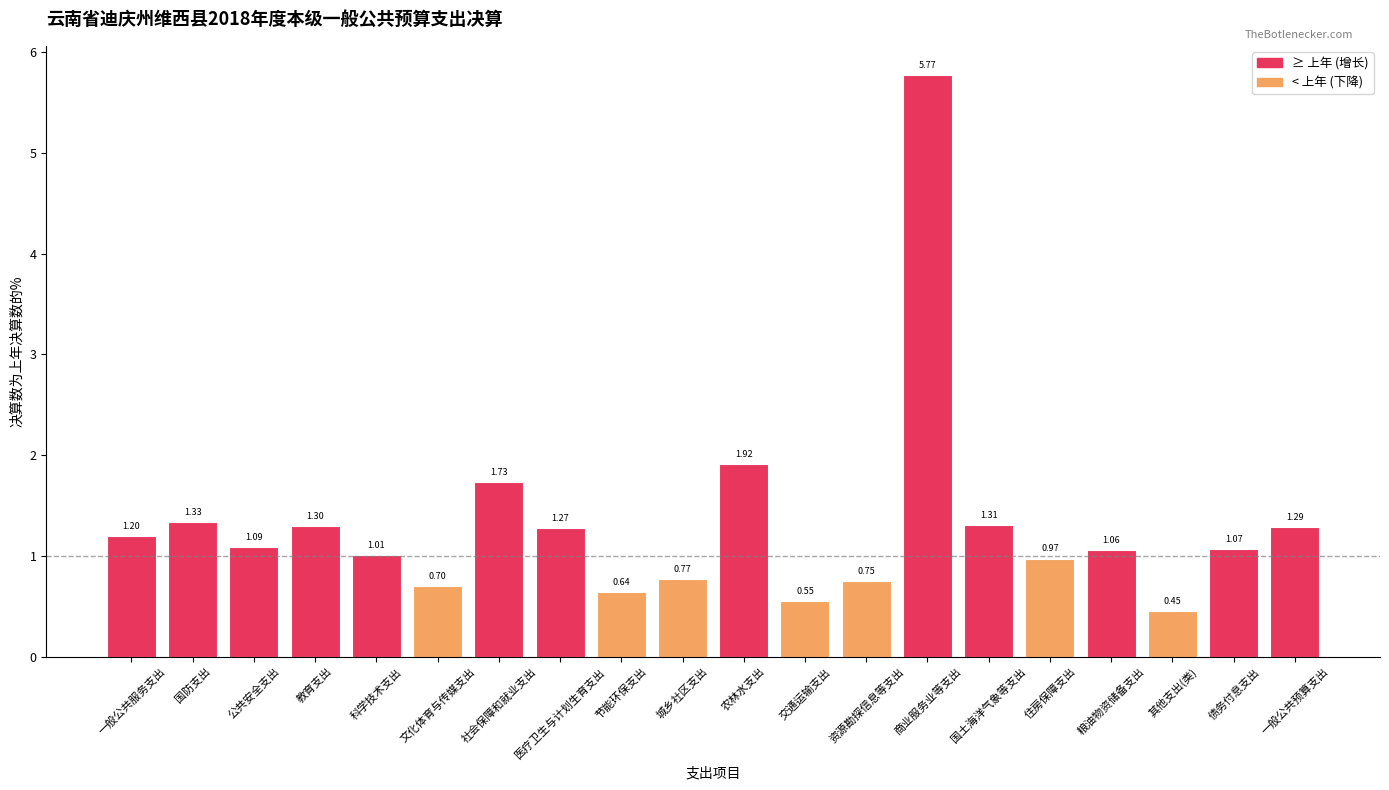

Approximately how many times larger is the value at 科学技术支出 compared to 公共安全支出?

0.9